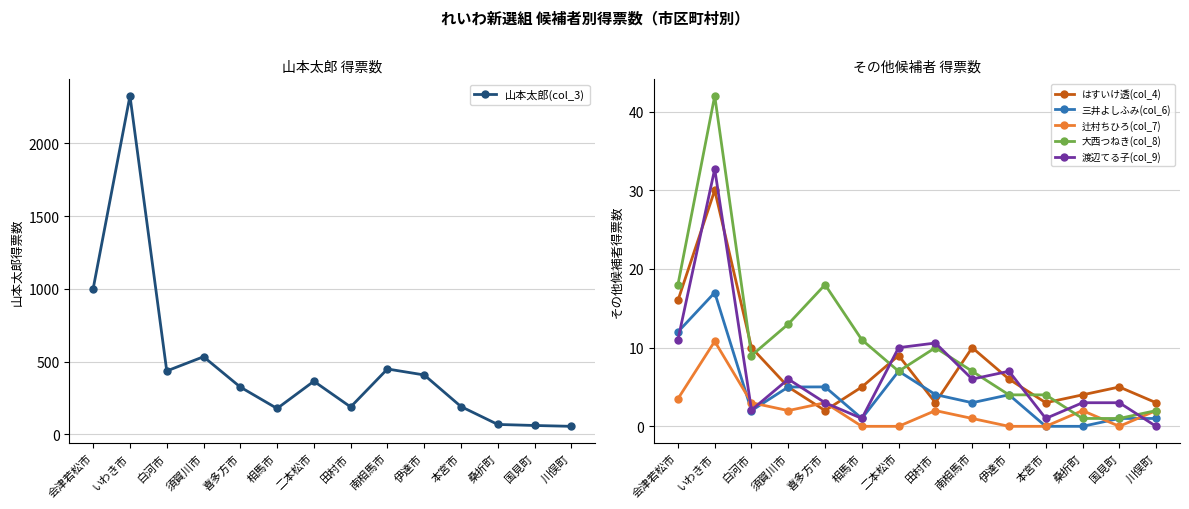

What position from the left is 二本松市?

7